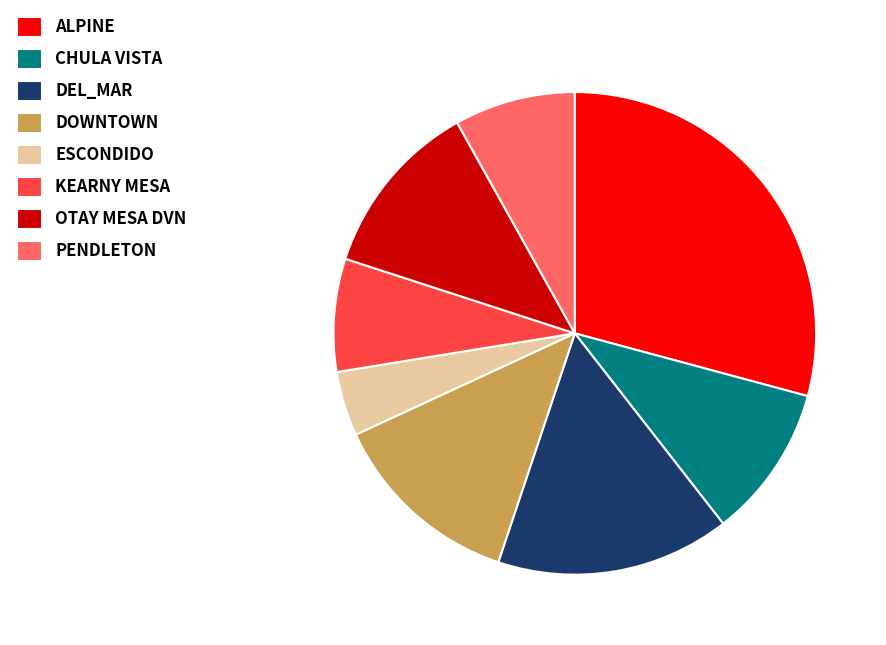

Which slice is the smallest?

ESCONDIDO